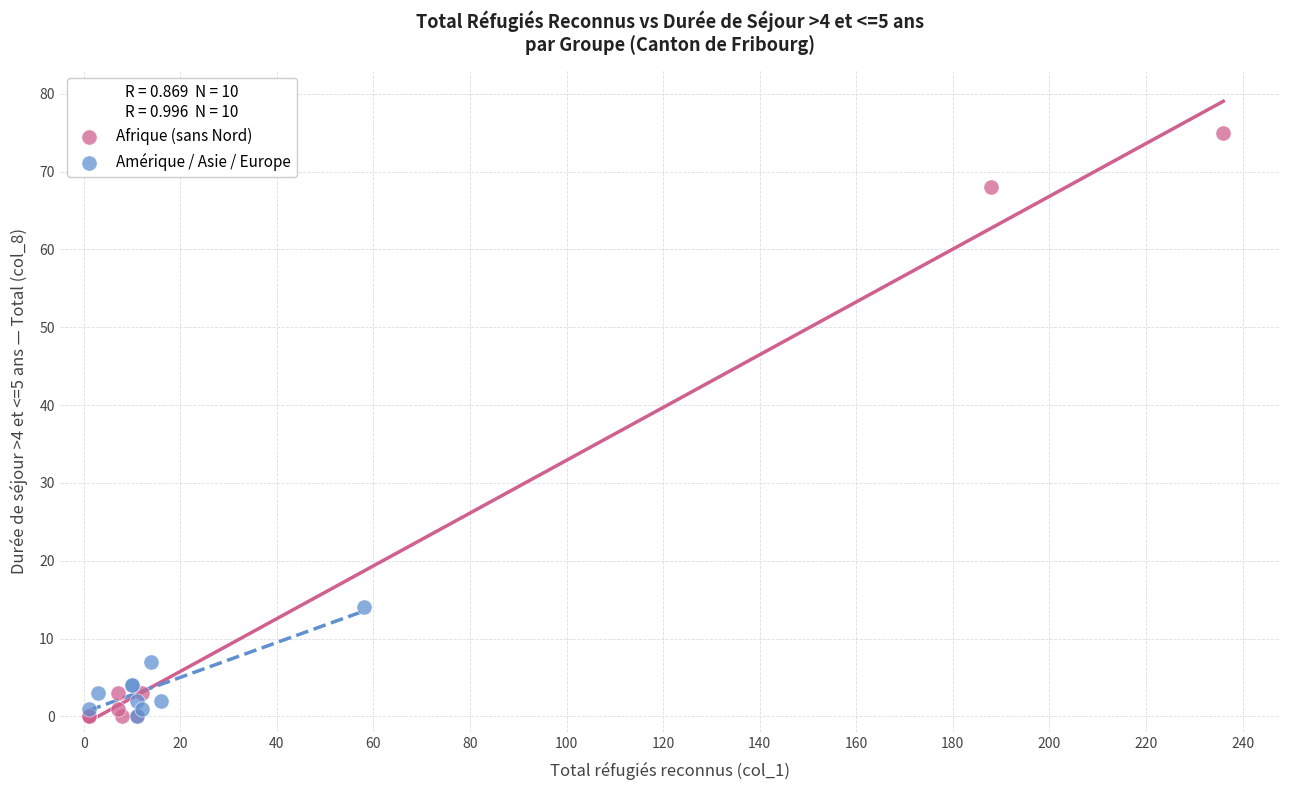

Which series contains the highest Y value?

Afrique (sans Nord)